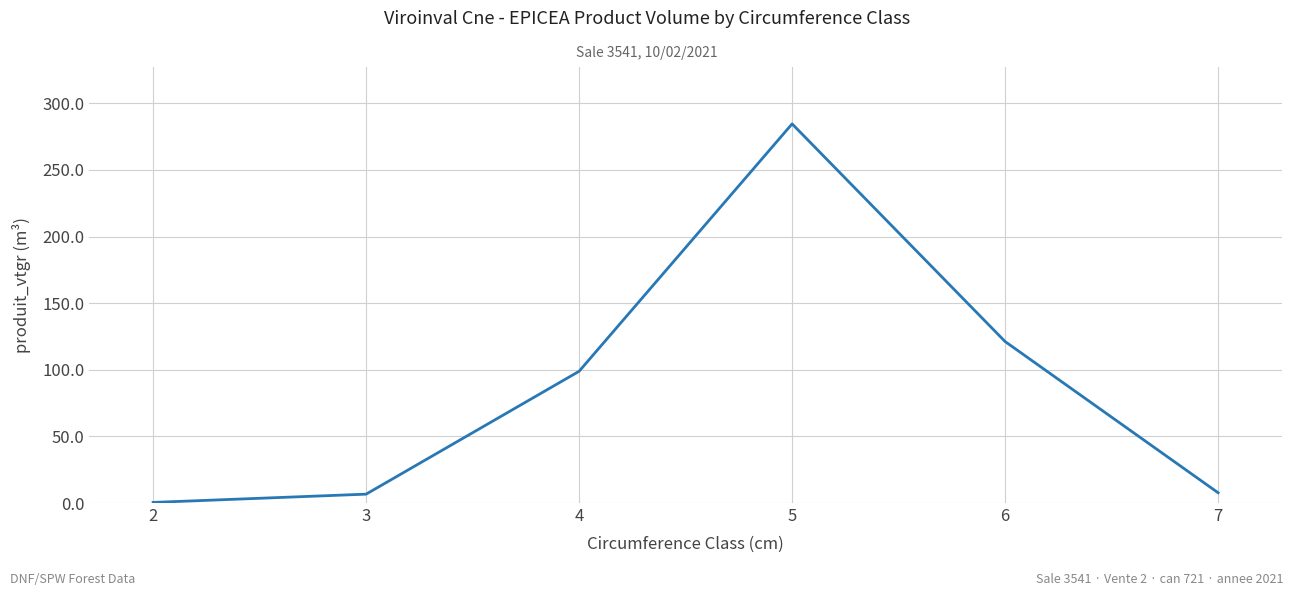

What is the greatest value displayed?

284.5